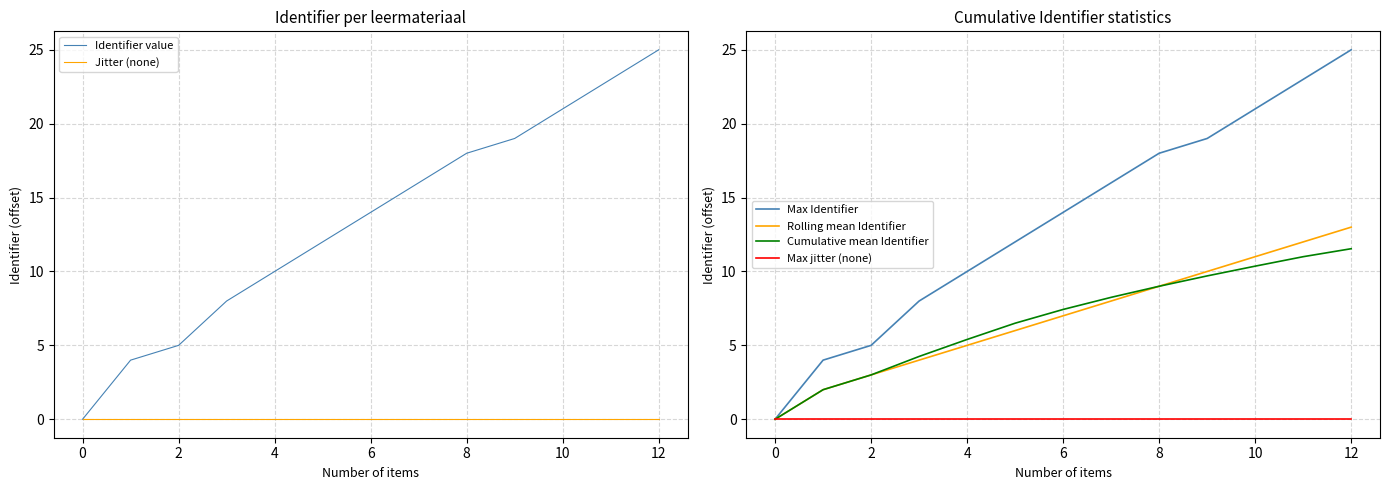

At 2, list the series in order from largest to smallest.

Identifier value, Max Identifier, Rolling mean Identifier, Cumulative mean Identifier, Jitter (none), Max jitter (none)